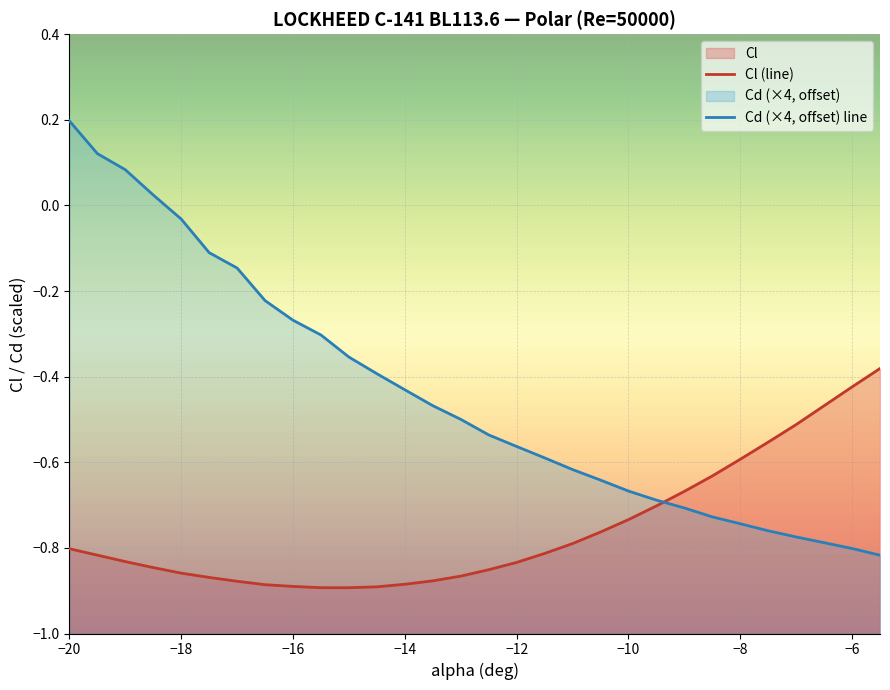

What is the value of the Cl (line) point at the 15th from the left?

-0.9